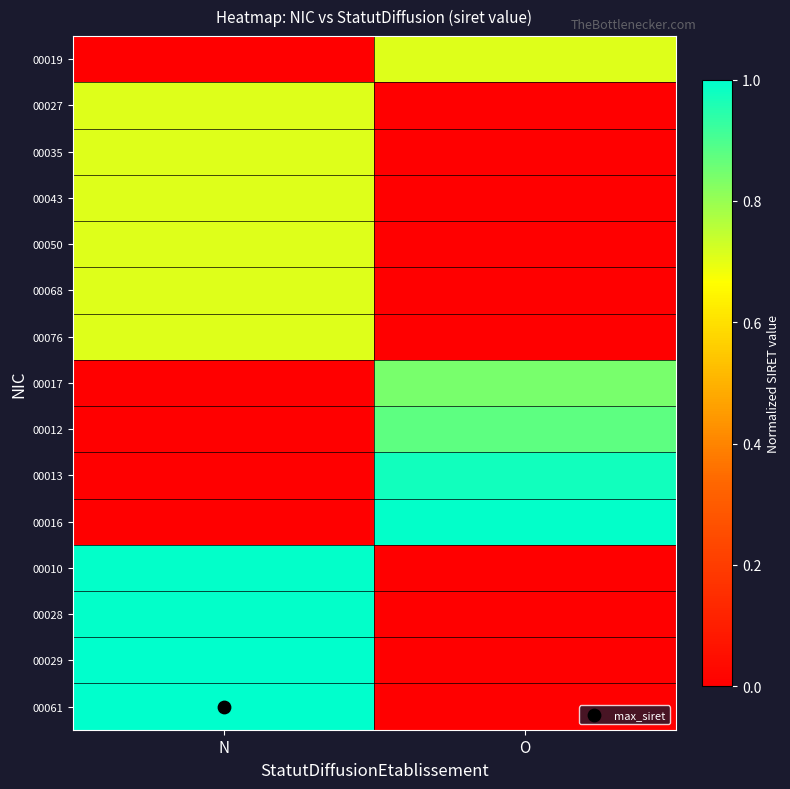

Which series has the largest range (max minus min)?

00061